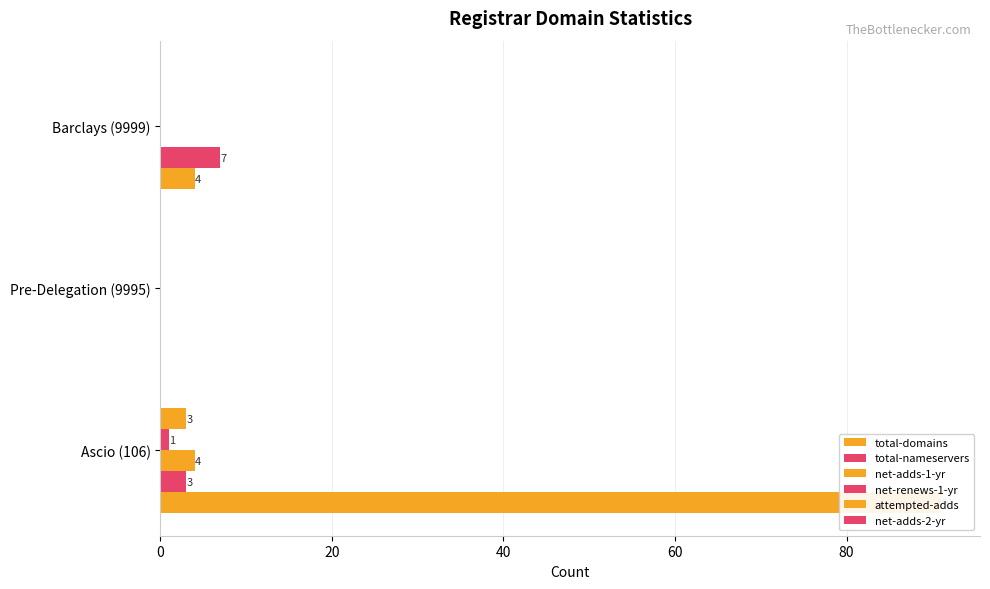

Reading right to left, transcribe all the data shown in this chart.

total-domains: 40=4.0	20=0.0	0=91.0
total-nameservers: 40=7.0	20=0.0	0=3.0
net-adds-1-yr: 40=0.0	20=0.0	0=4.0
net-renews-1-yr: 40=0.0	20=0.0	0=1.0
attempted-adds: 40=0.0	20=0.0	0=3.0
net-adds-2-yr: 40=0.1	20=0.1	0=0.1